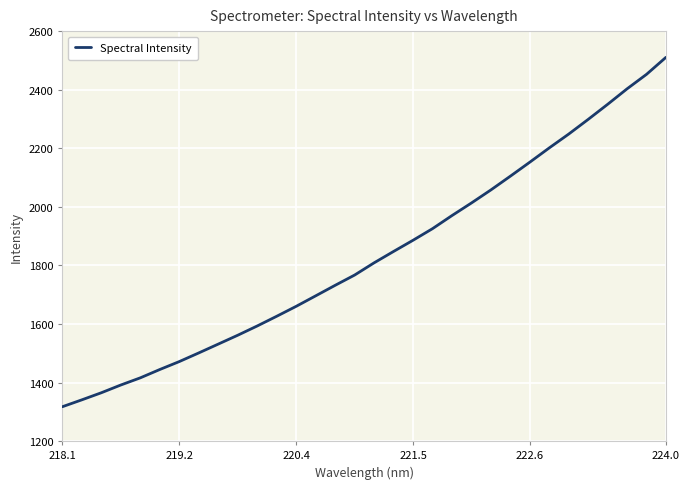

What is the smallest value displayed?

1317.5